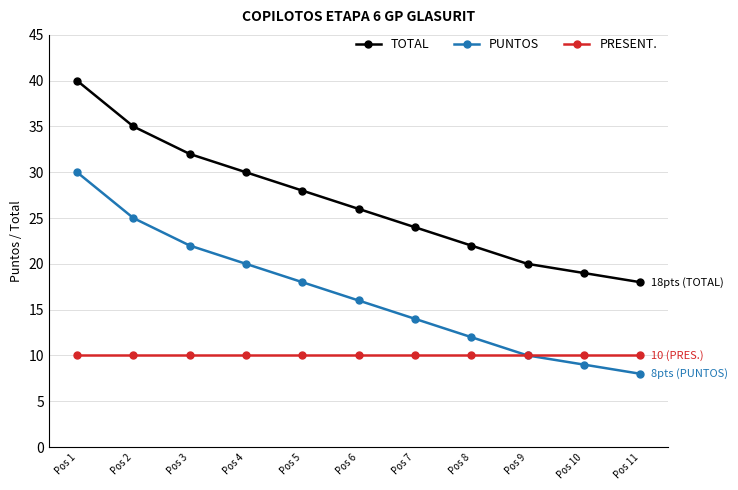

True or false: TOTAL and PUNTOS cross at least once.

False